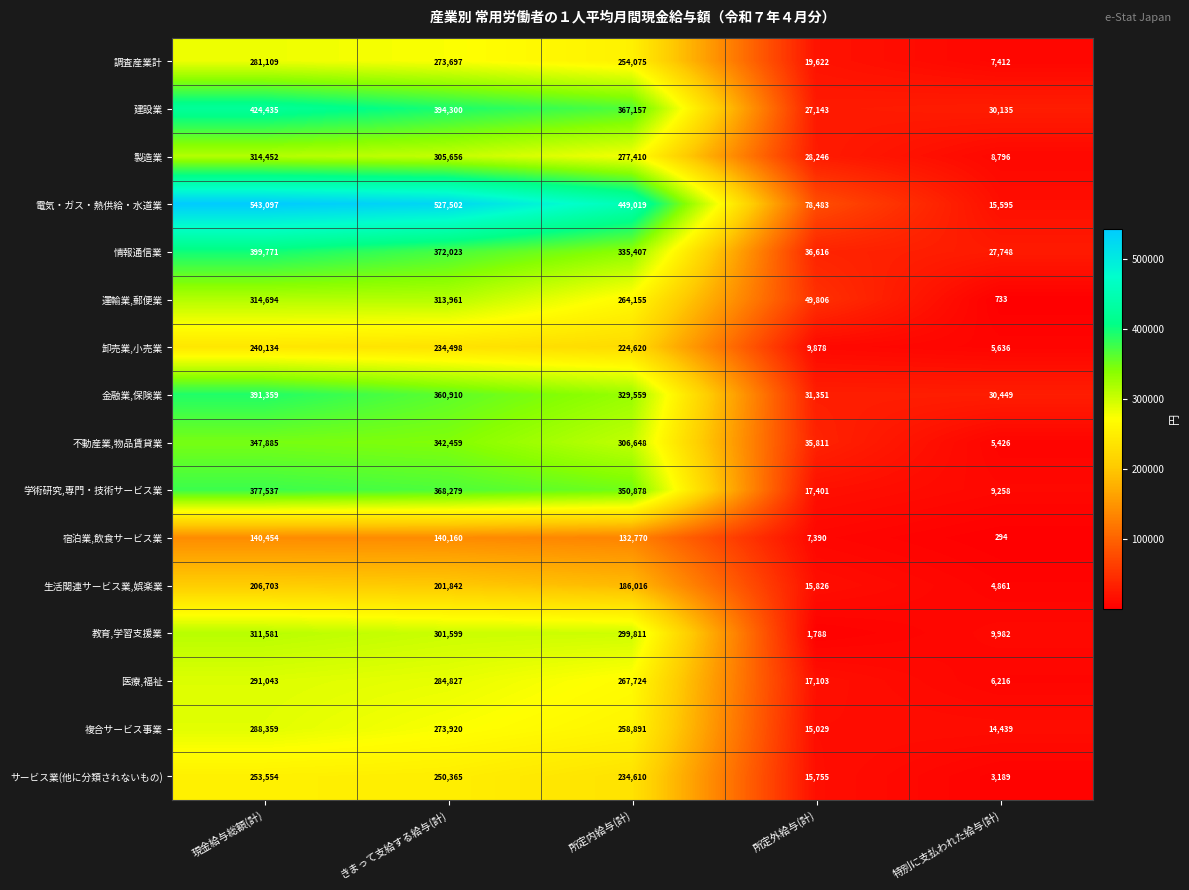

What is the difference between the 製造業 values at 所定内給与(計) and 現金給与総額(計)?

37042